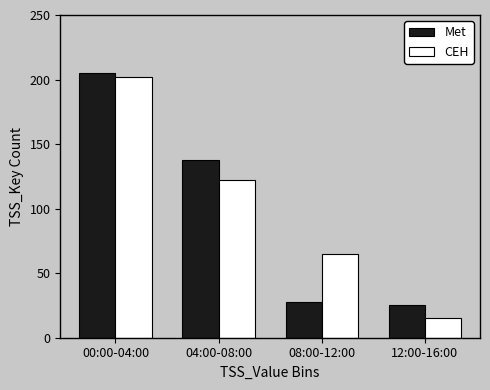

What is the difference between the second highest and minimum values in the Met series?

113